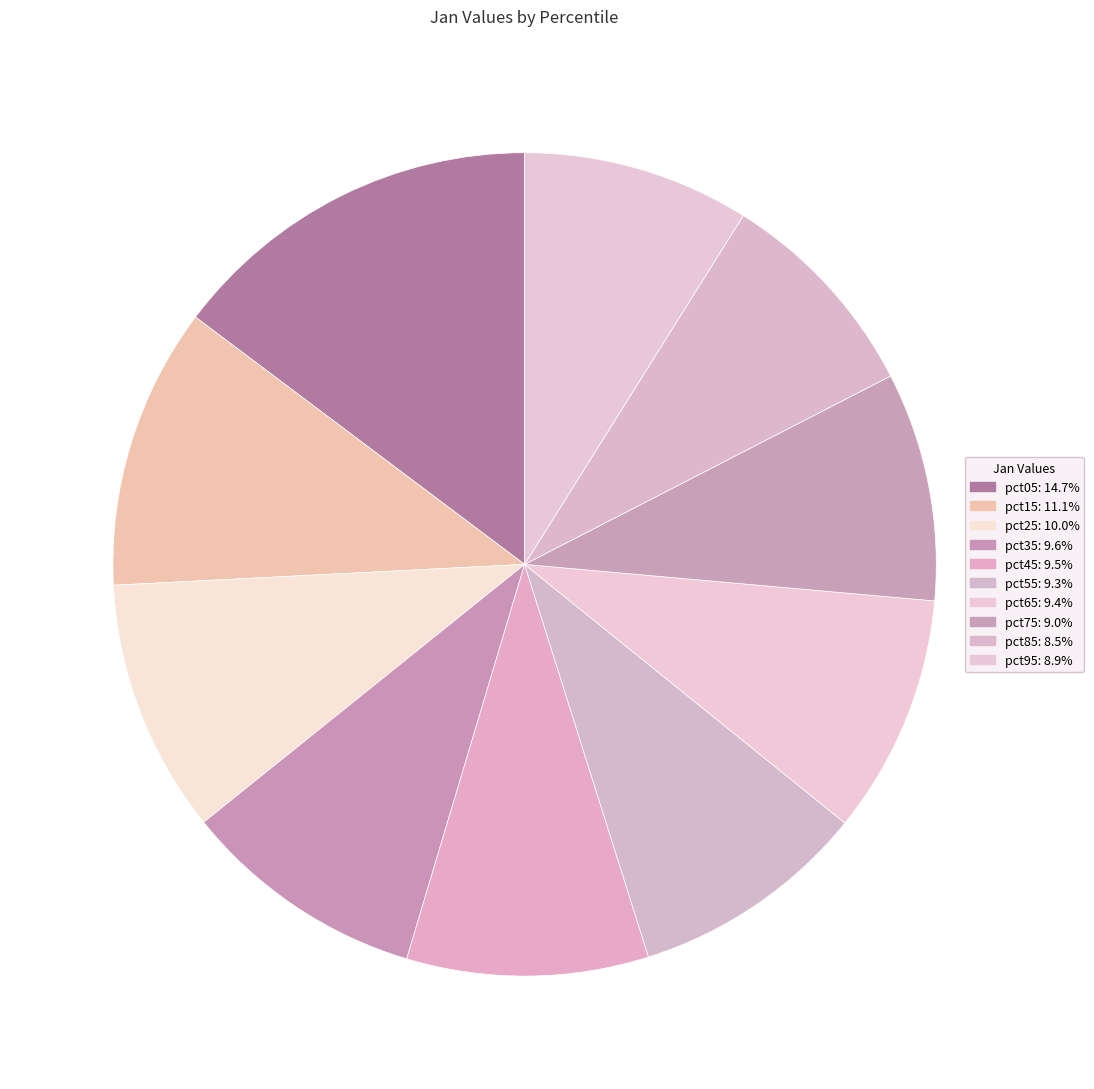

How many slices are in this pie chart?

10